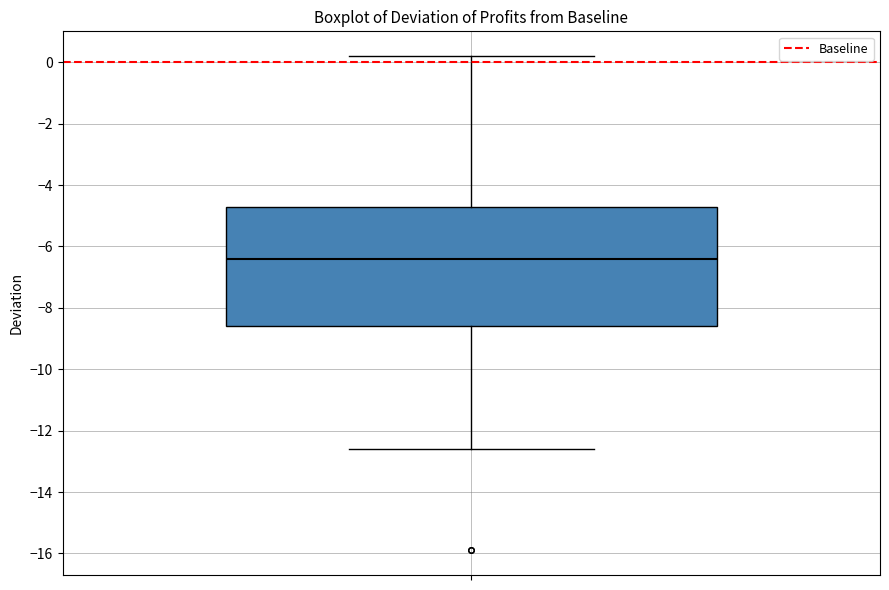

Transcribe this box plot: give where the median line is, the range the box spans, and where the two whiskers end, as read against the y-axis. The values are not printed on the chart, so give them approximately, as read against the axis.

median -6.4, box -8.6 to -4.6, whiskers -12.6 to 0.2